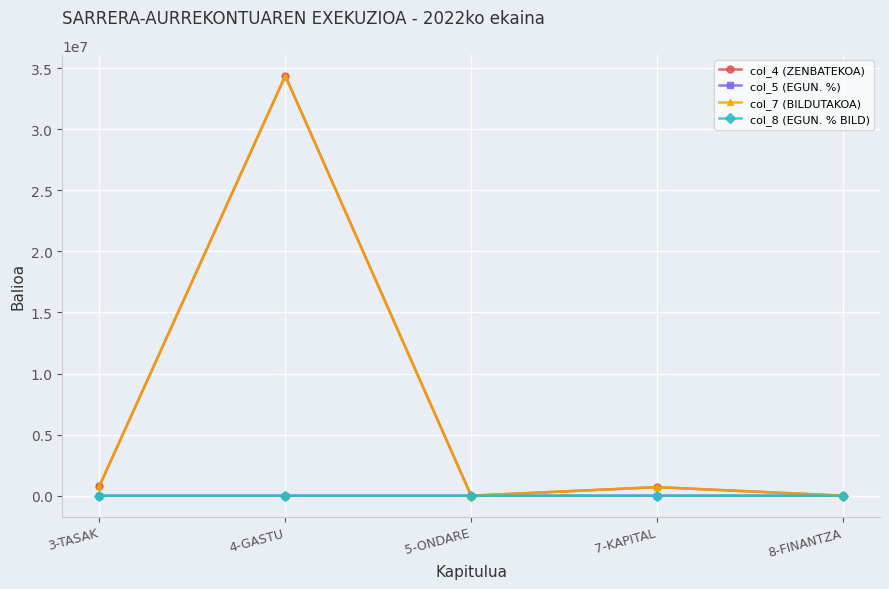

True or false: col_4 (ZENBATEKOA) has more than 2 points higher than both neighbors.

False